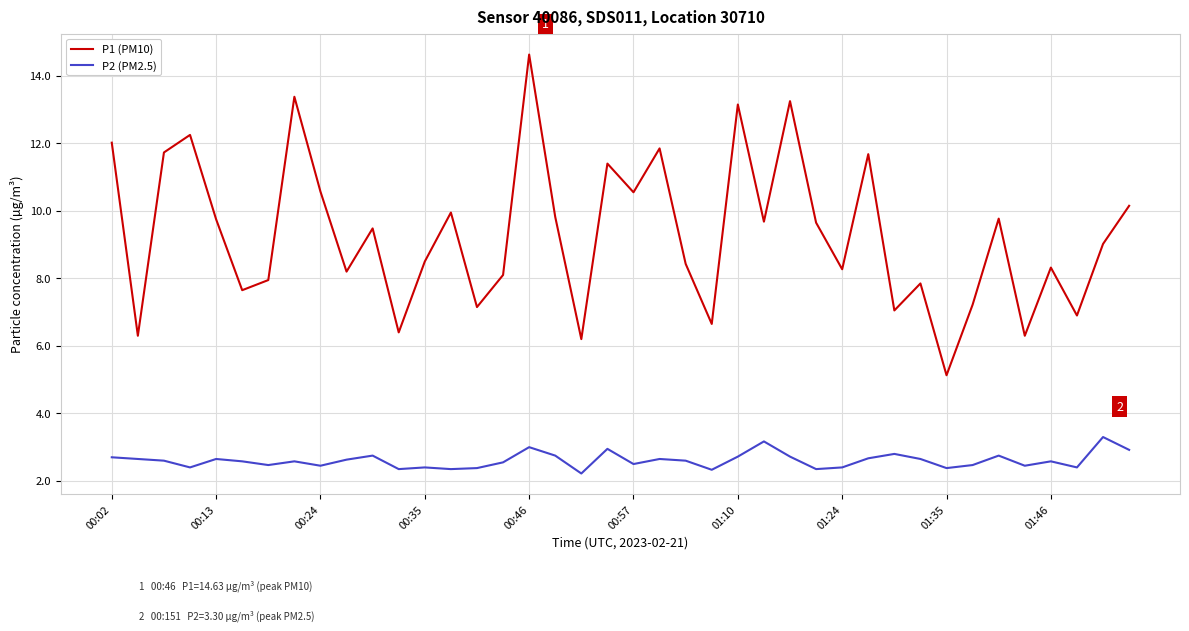

Rank the series by their maximum value, from highest to lowest.

P1 (PM10), P2 (PM2.5)